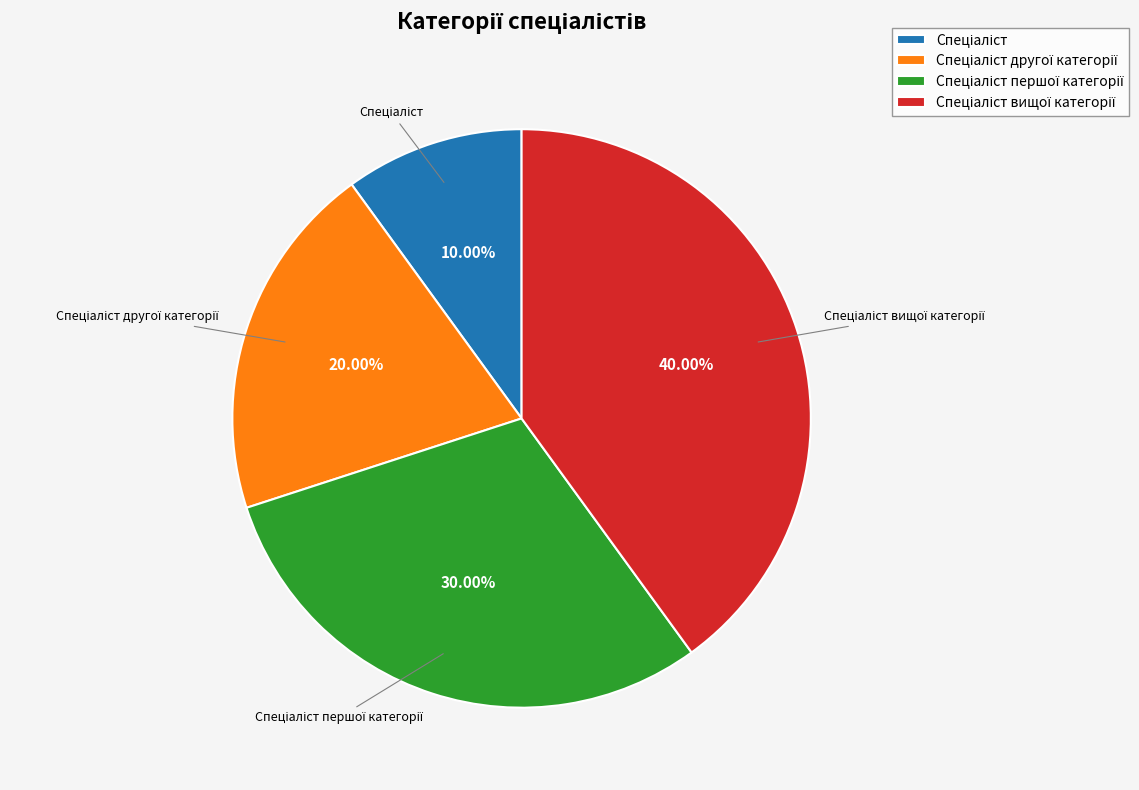

Does any single category account for the majority?

No